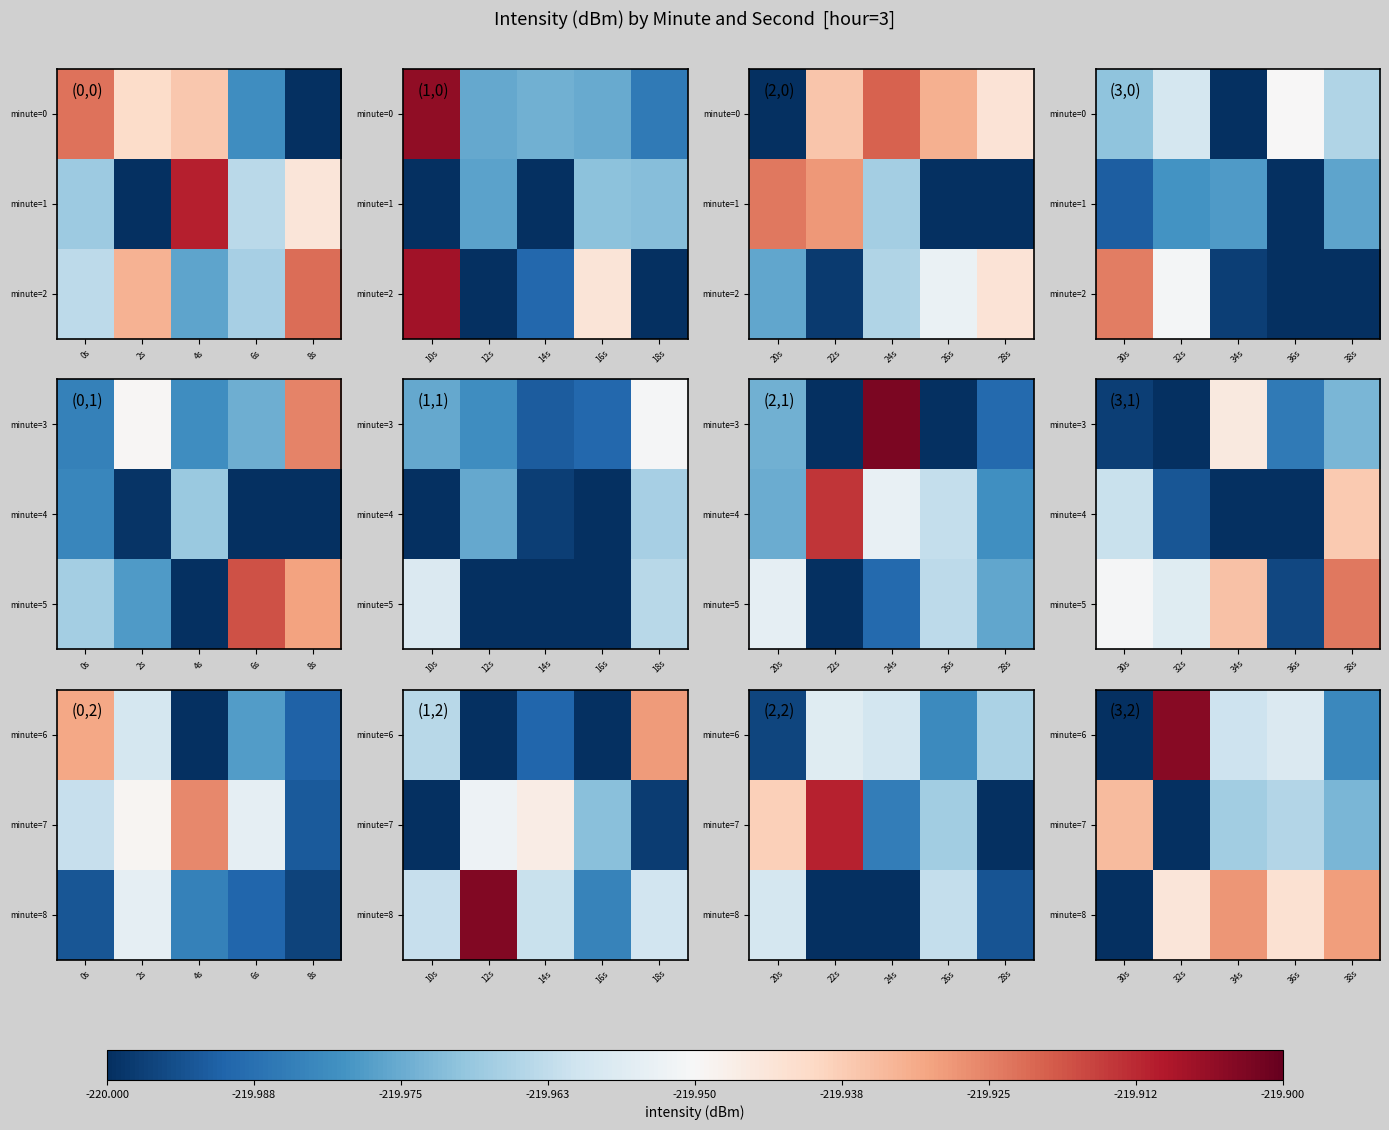

The minute=8 series shows -219.9 at 32s. True or false?

True